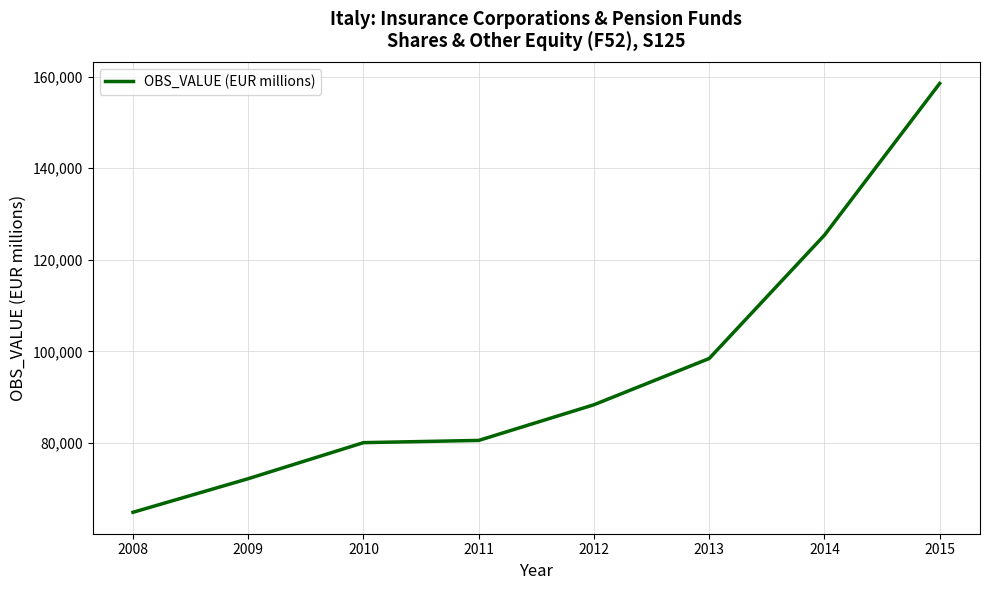

Which category has the highest value across all series?

2015